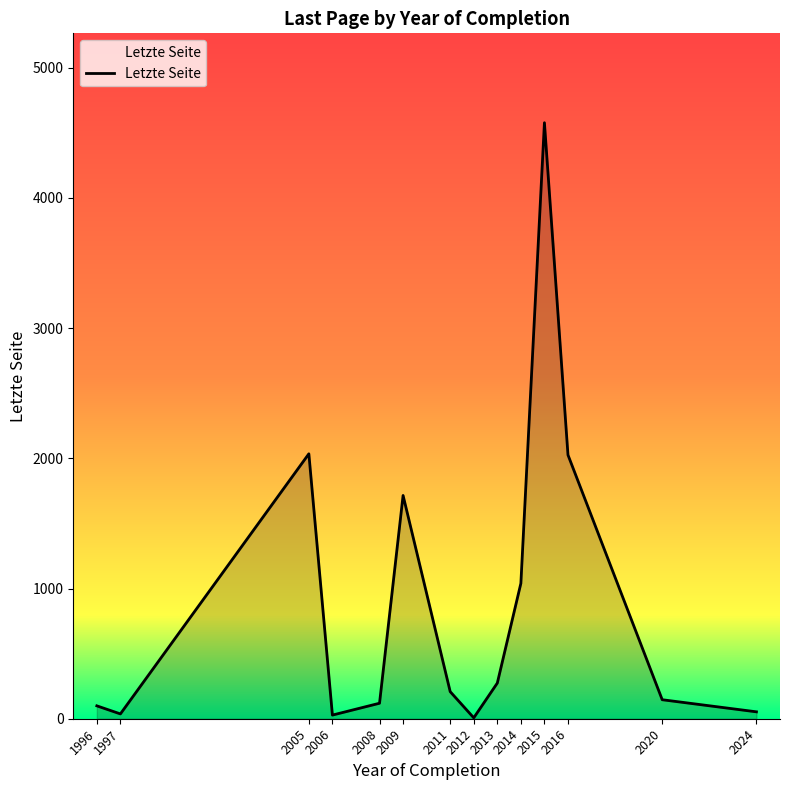

What is the change in value from 2009 to 2016?

+311